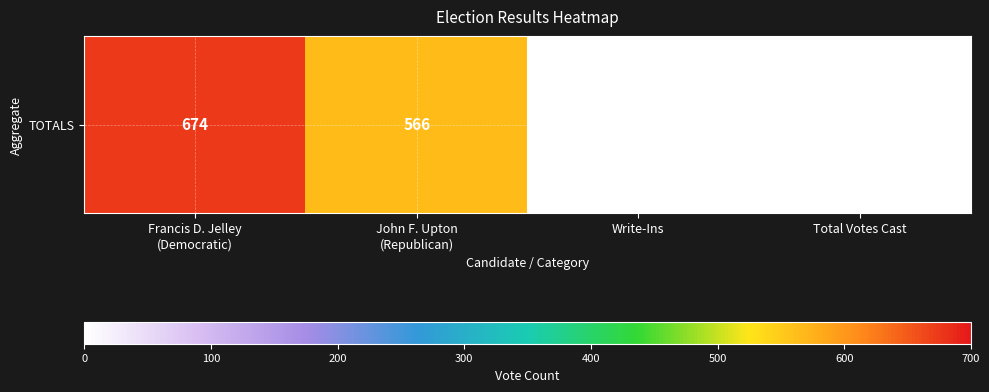

The value at Francis D. Jelley
(Democratic) is 674. True or false?

True